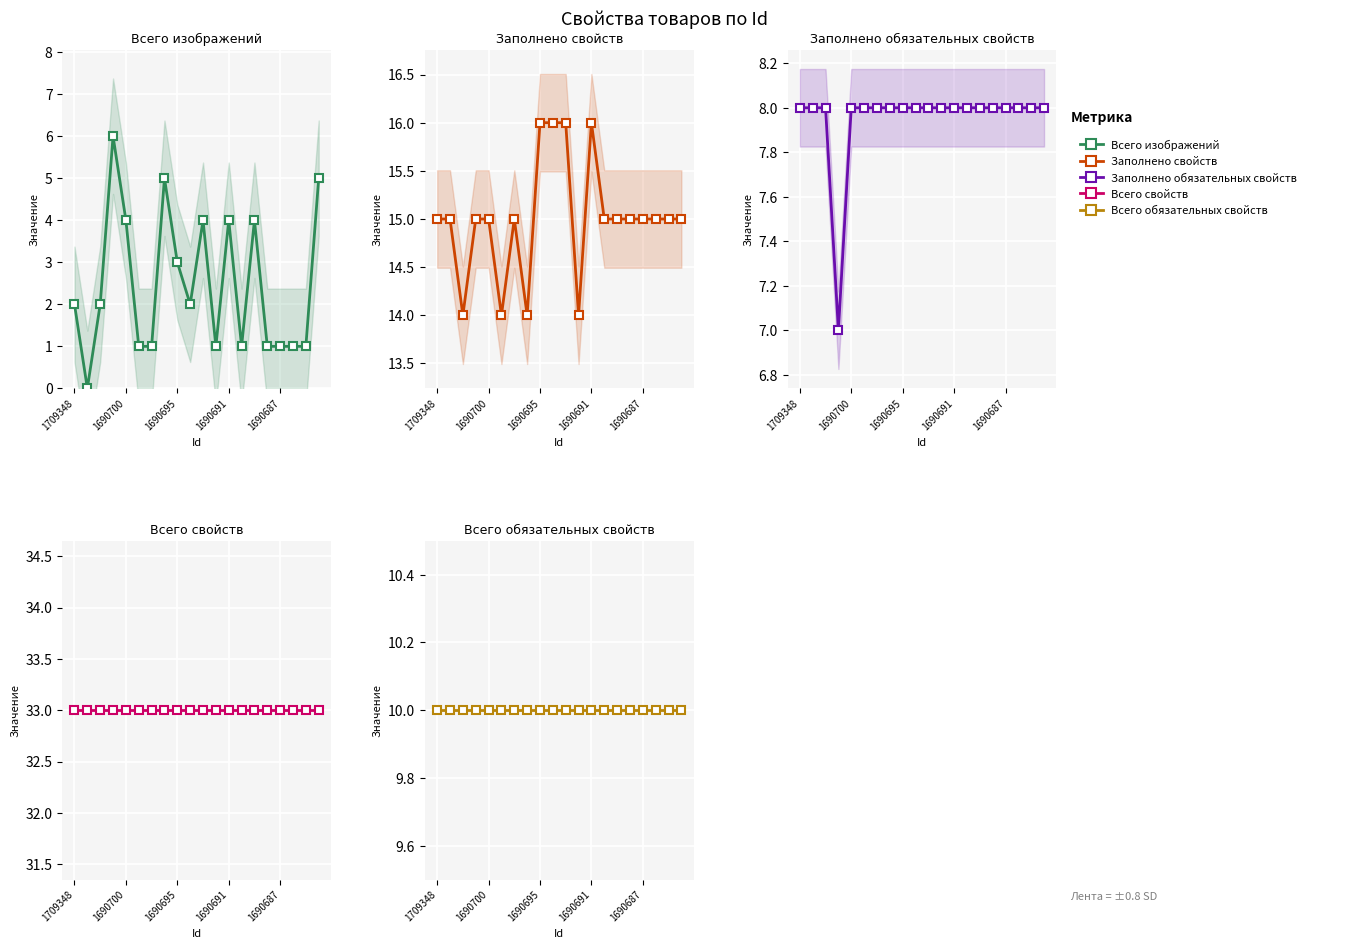

Which category has the highest value across all series?

1709348